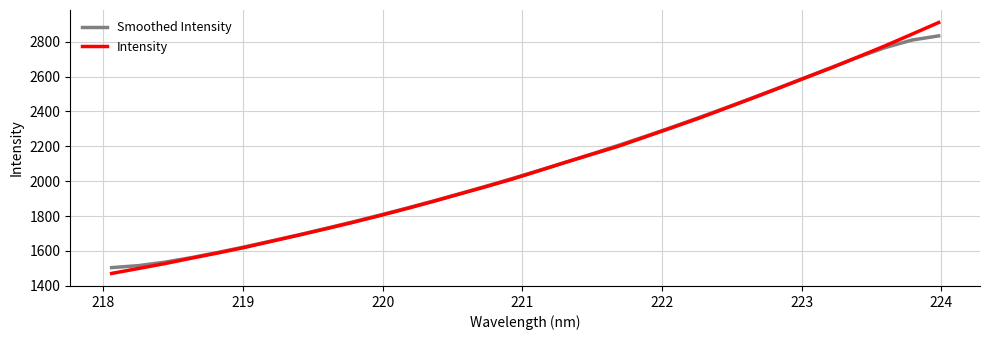

What is the minimum value for Smoothed Intensity?

1504.3